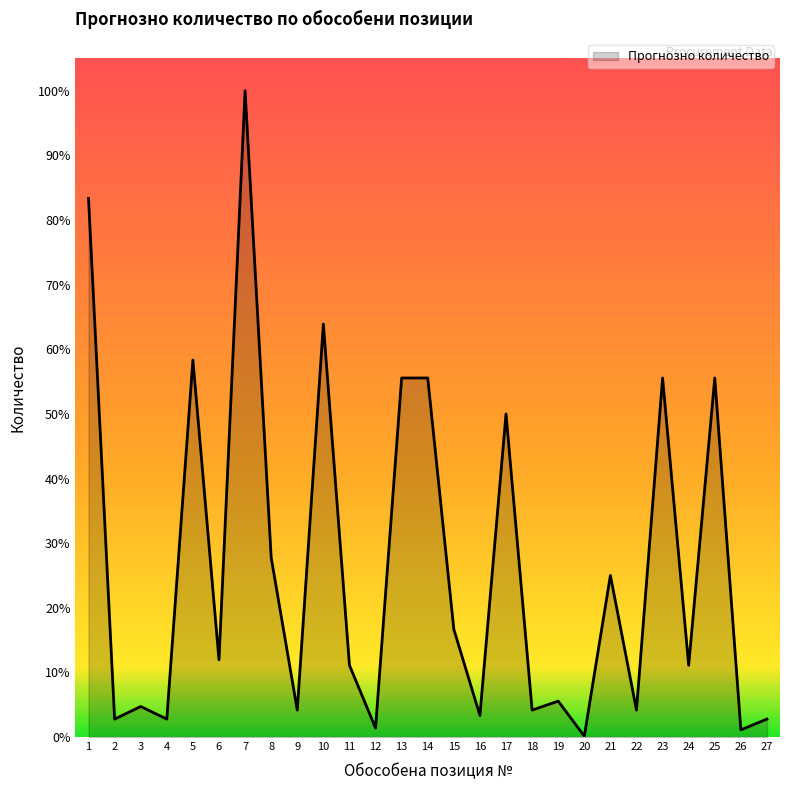

How many interior local valleys (lower than both neighbors) does the data have?

11